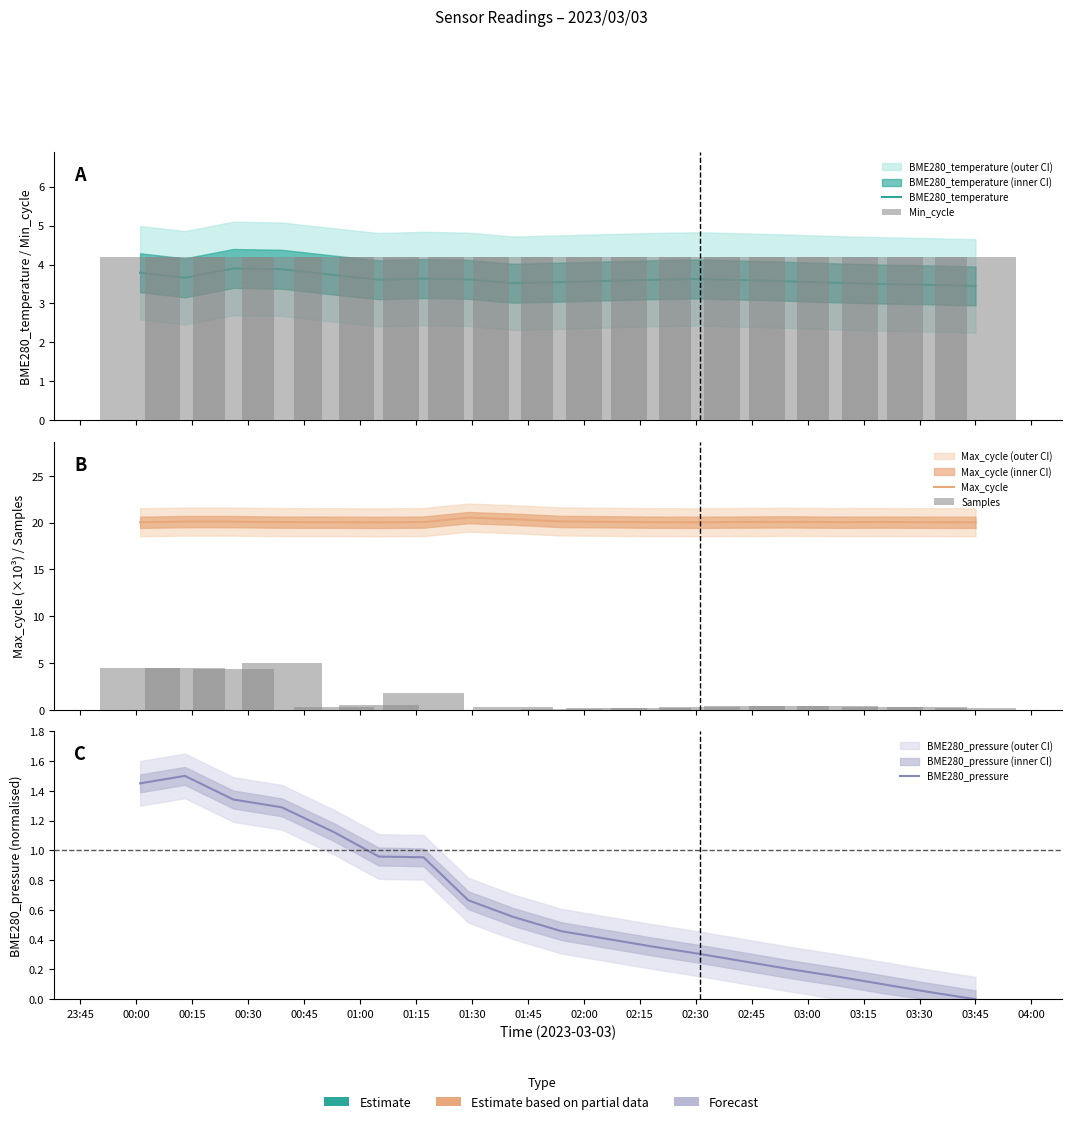

How many bars are there in each group?

3